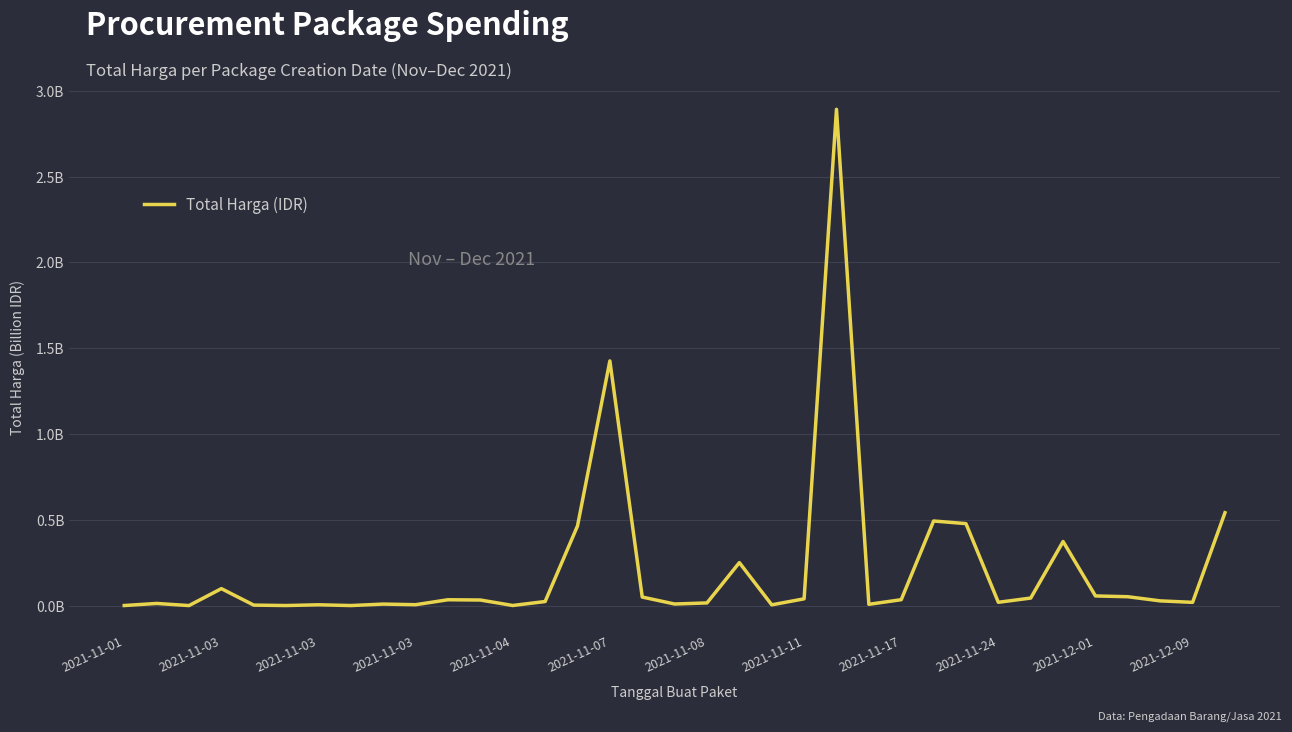

Does the chart display data point markers on the line(s)?

No